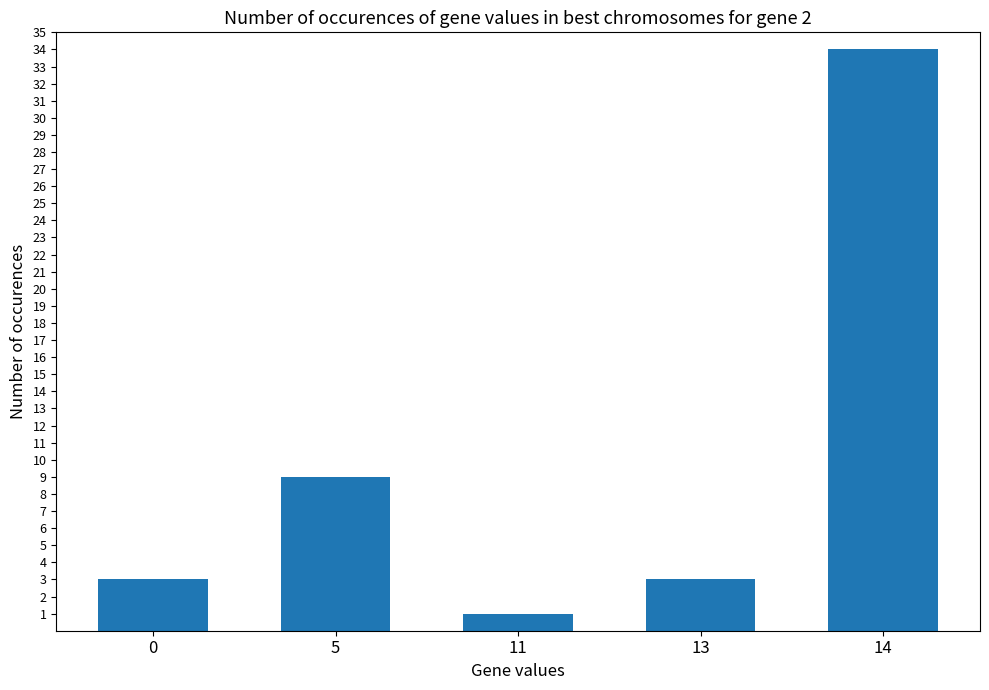

Are the bars grouped side by side (vs. stacked)?

No